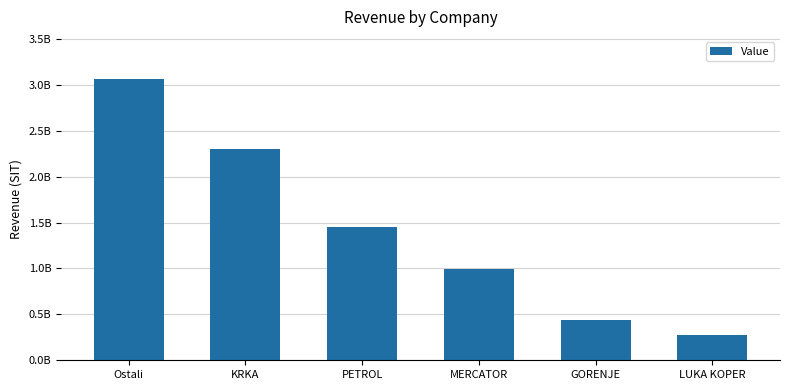

What is the value of the 5th bar from the left?

441341771.8